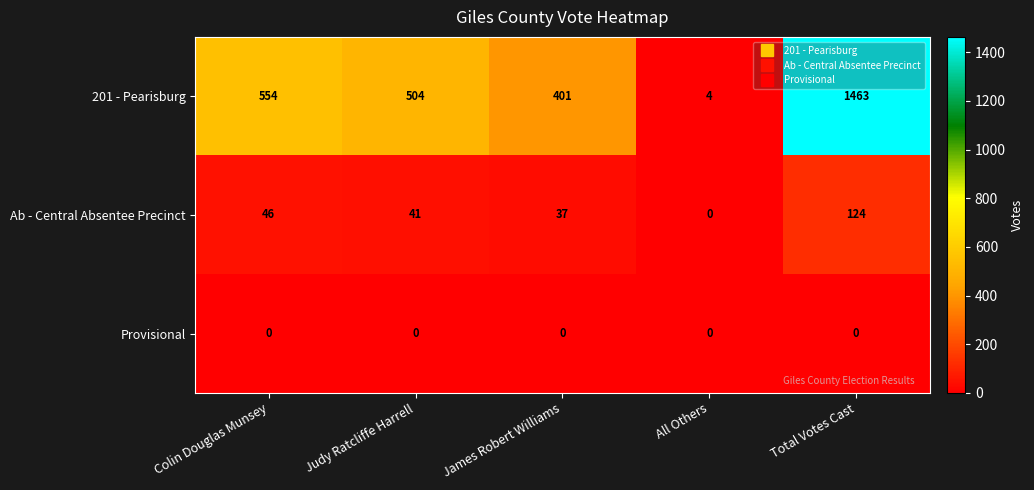

Is it true that Ab - Central Absentee Precinct equals 191 at Total Votes Cast?

False